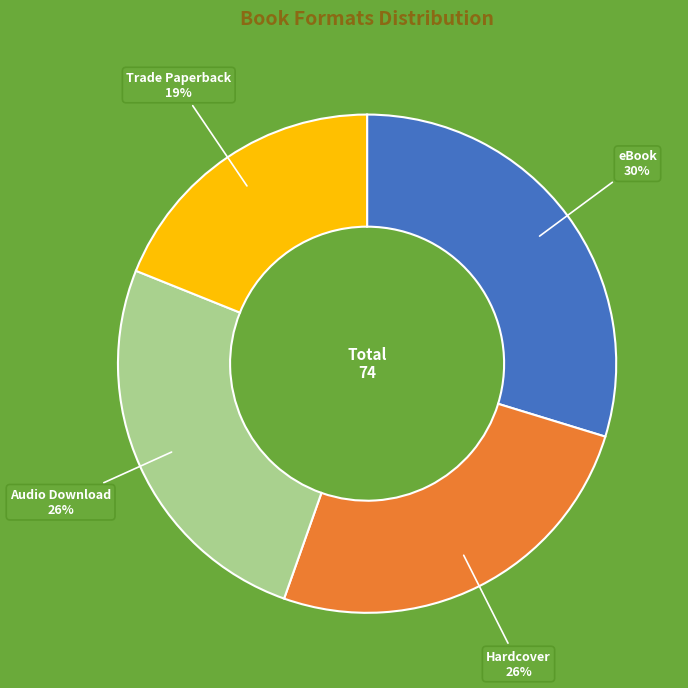

Does any single category account for the majority?

No